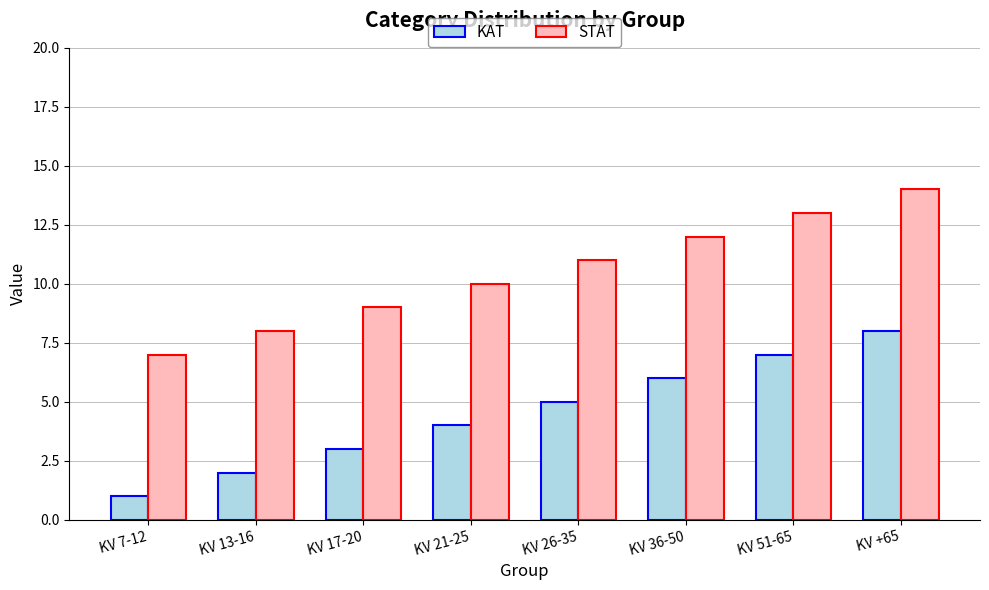

At which label does KAT reach its minimum?

KV 7-12